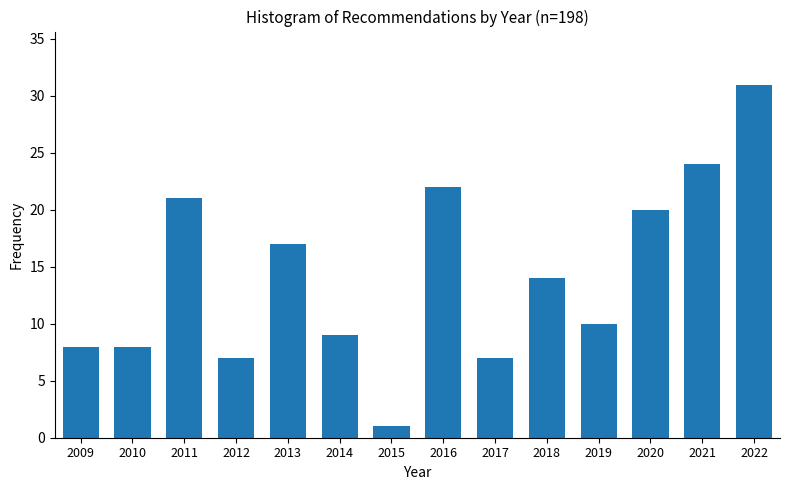

Reading left to right, what are all the values shown in this chart?

8	8	21	7	17	9	1	22	7	14	10	20	24	31